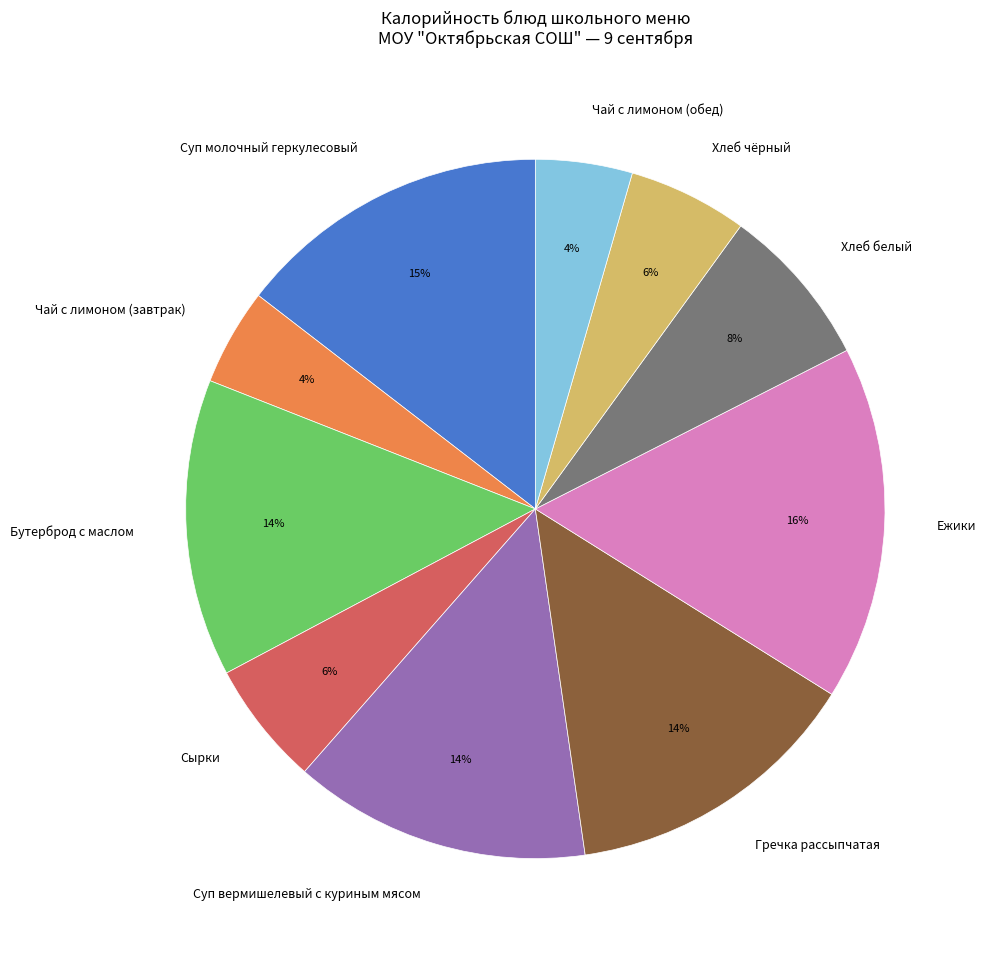

Does Хлеб чёрный represent more than half of the total?

No